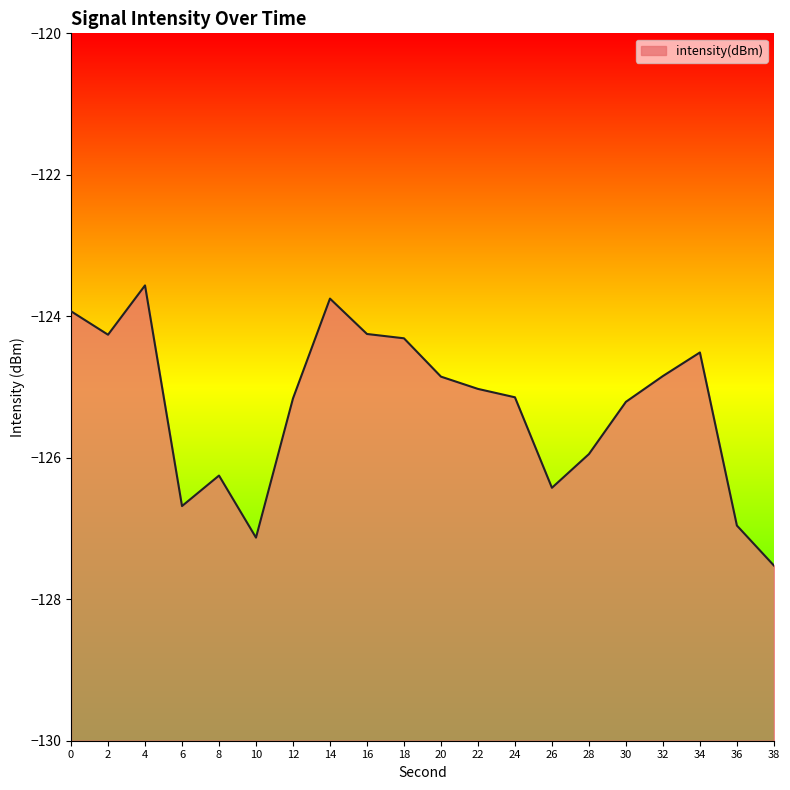

Rank the categories by value from lowest to highest.

38, 10, 36, 6, 26, 8, 28, 30, 12, 24, 22, 20, 32, 34, 18, 2, 16, 0, 14, 4